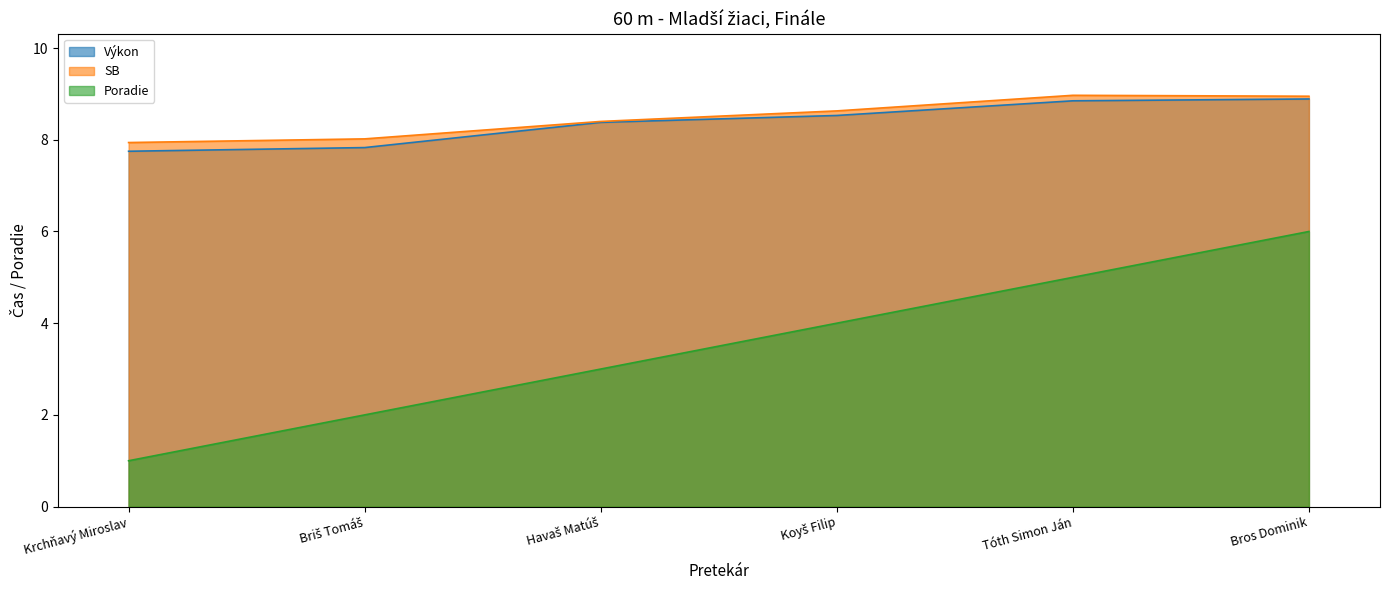

True or false: Poradie has a value of 6.0 at Bros Dominik.

True